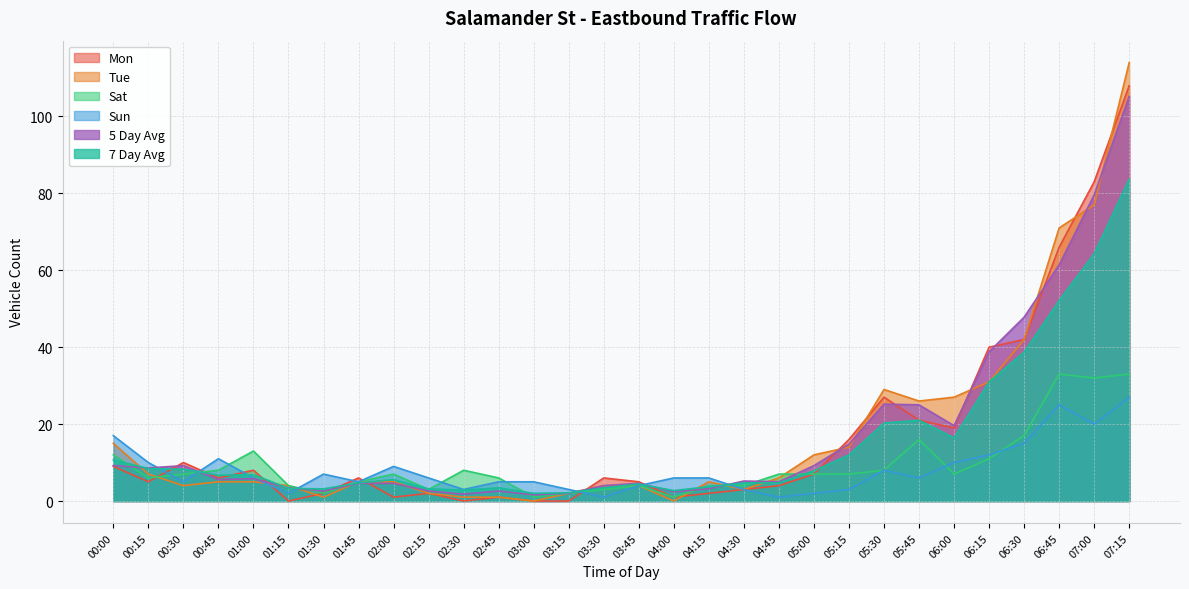

Count the number of data series in this chart.

6